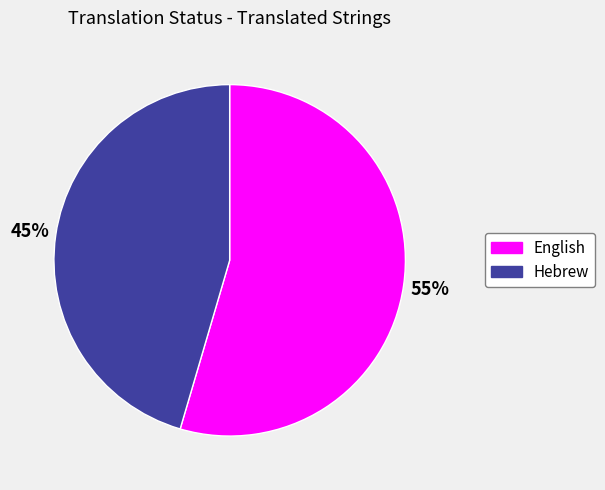

What percentage is the Hebrew slice, to the nearest percent?

45%